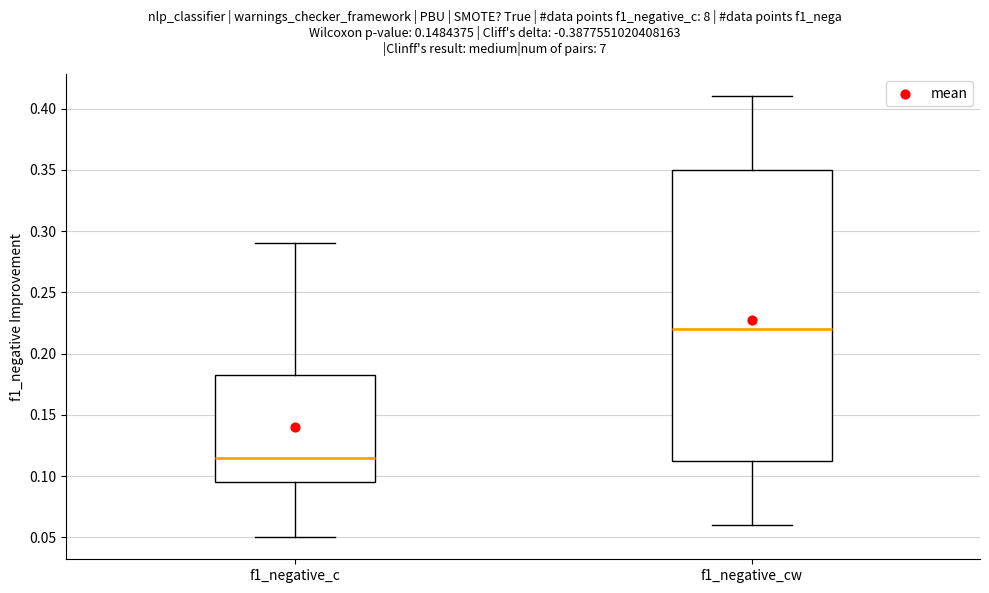

Where does the lower whisker of the box for f1_negative_c end on the y-axis? The values are not printed on the chart, so give them approximately, as read against the axis.

0.050